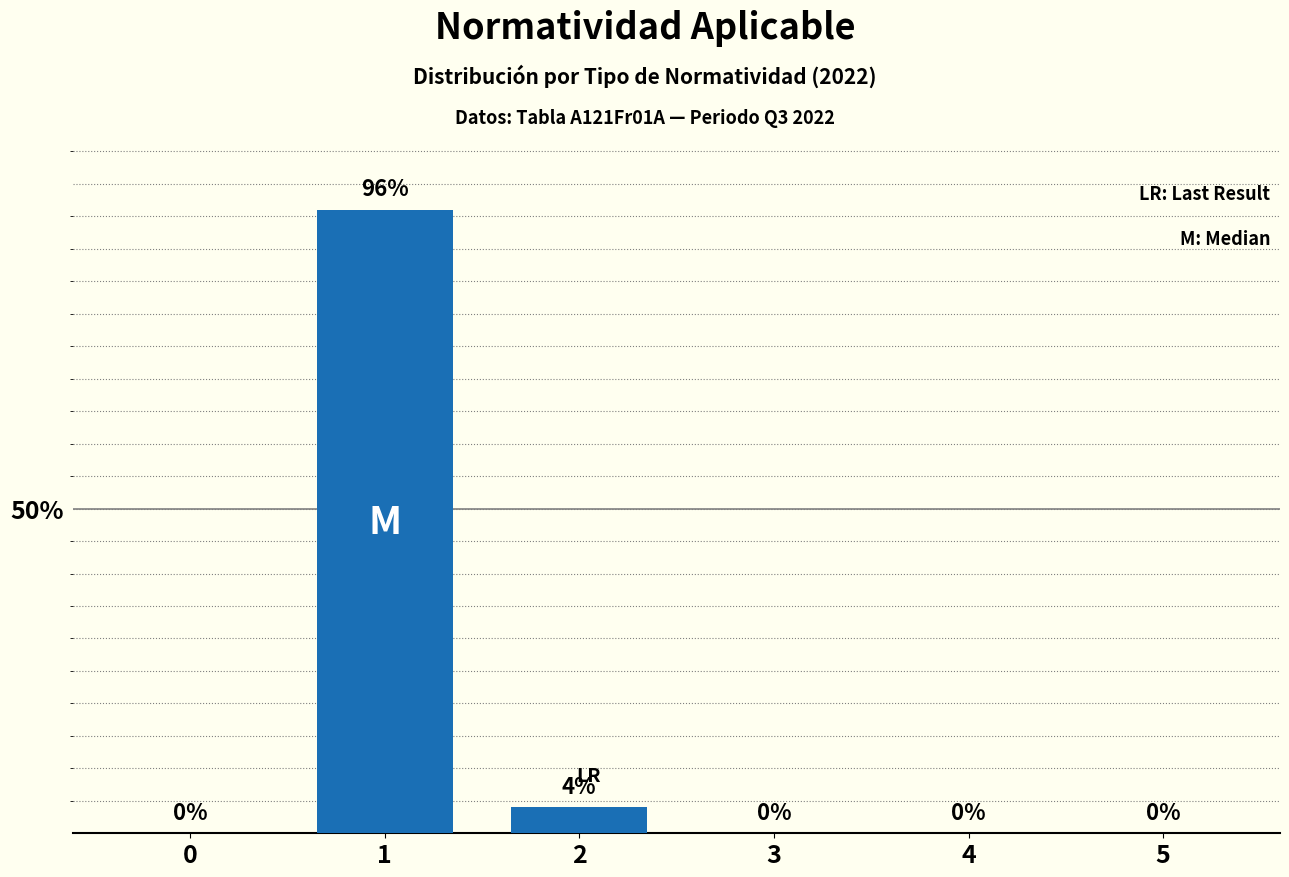

What is the greatest value displayed?

96